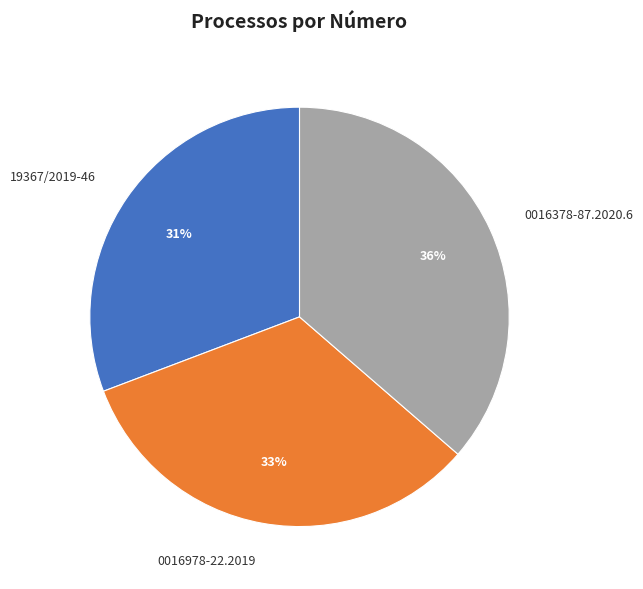

Does any single category account for the majority?

No